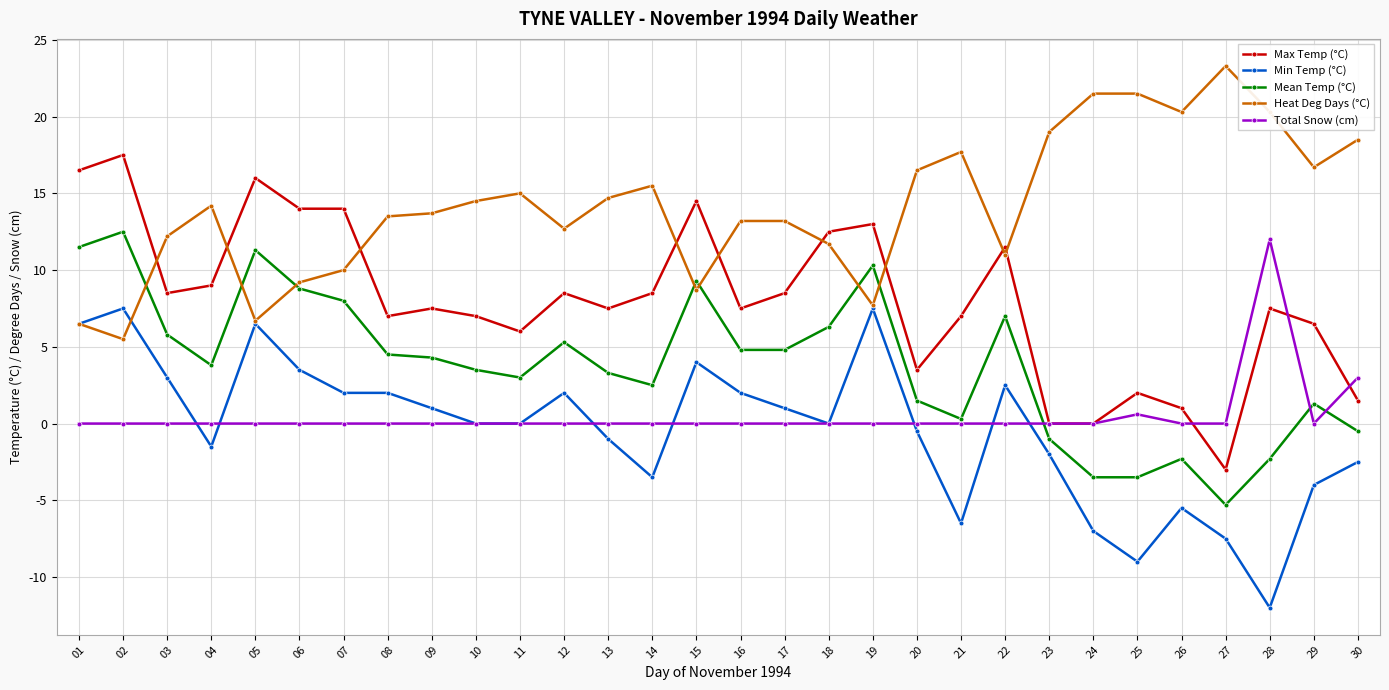

What is the sum of all Mean Temp (°C) values?

115.3